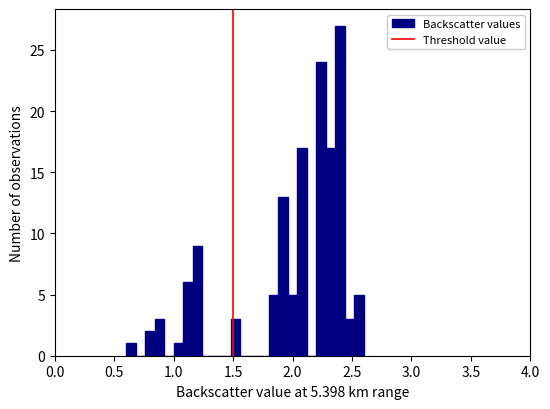

Read against the x-axis, roughly where is the centre of the tallest bar?

2.40